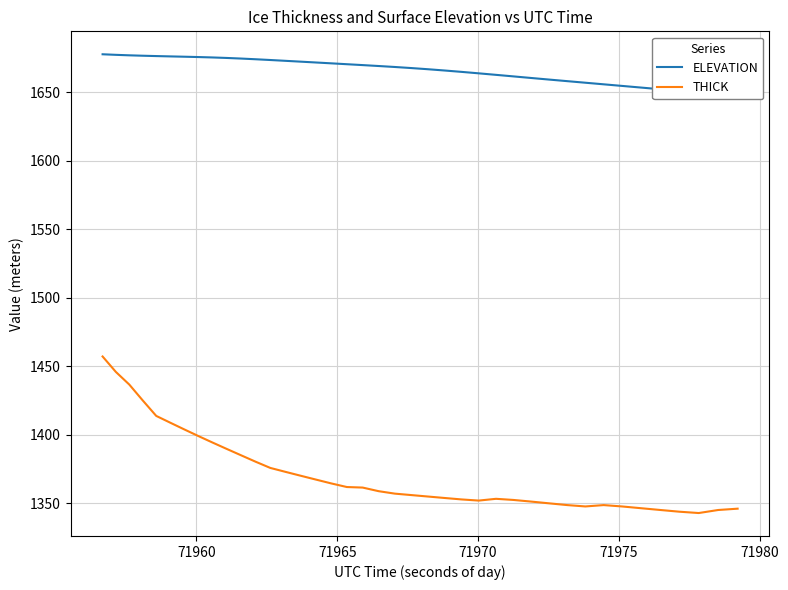

Rank the series by their maximum value, from lowest to highest.

THICK, ELEVATION